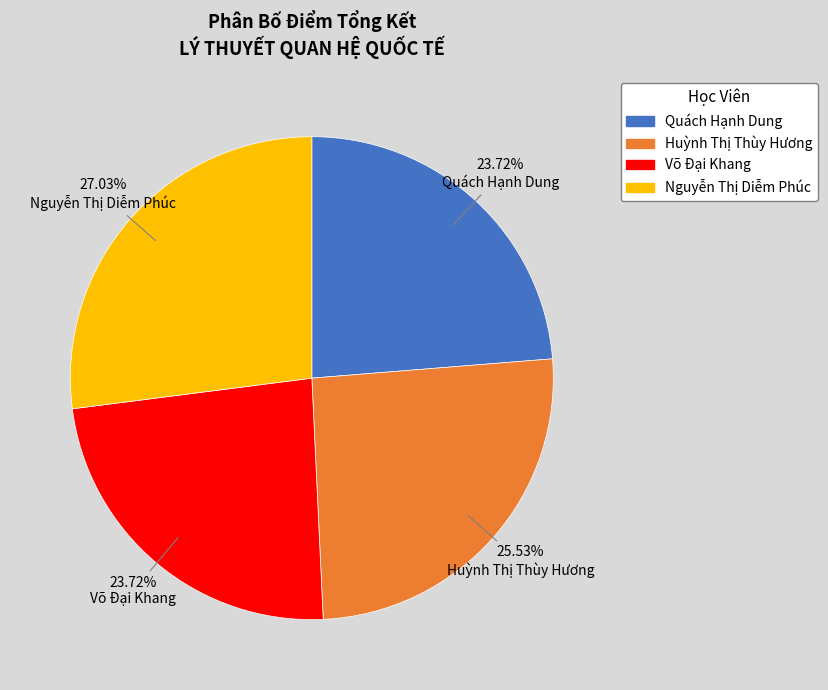

Between Quách Hạnh Dung and Nguyễn Thị Diễm Phúc, which is larger?

Nguyễn Thị Diễm Phúc